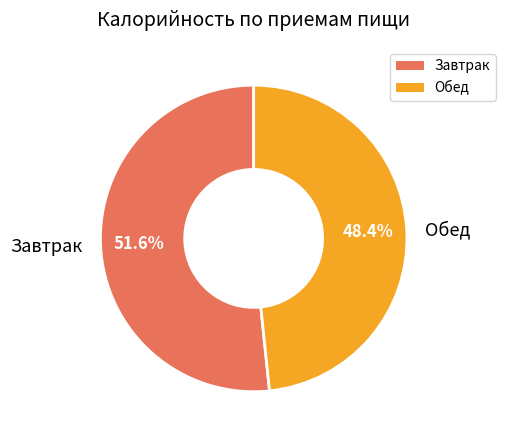

Which has a higher value, Завтрак or Обед?

Завтрак